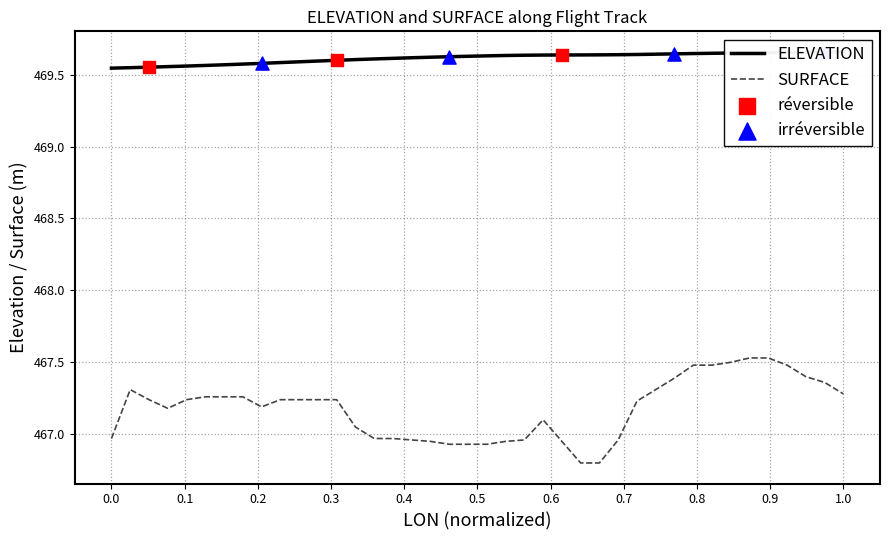

Which series has the largest total across all categories?

elevation